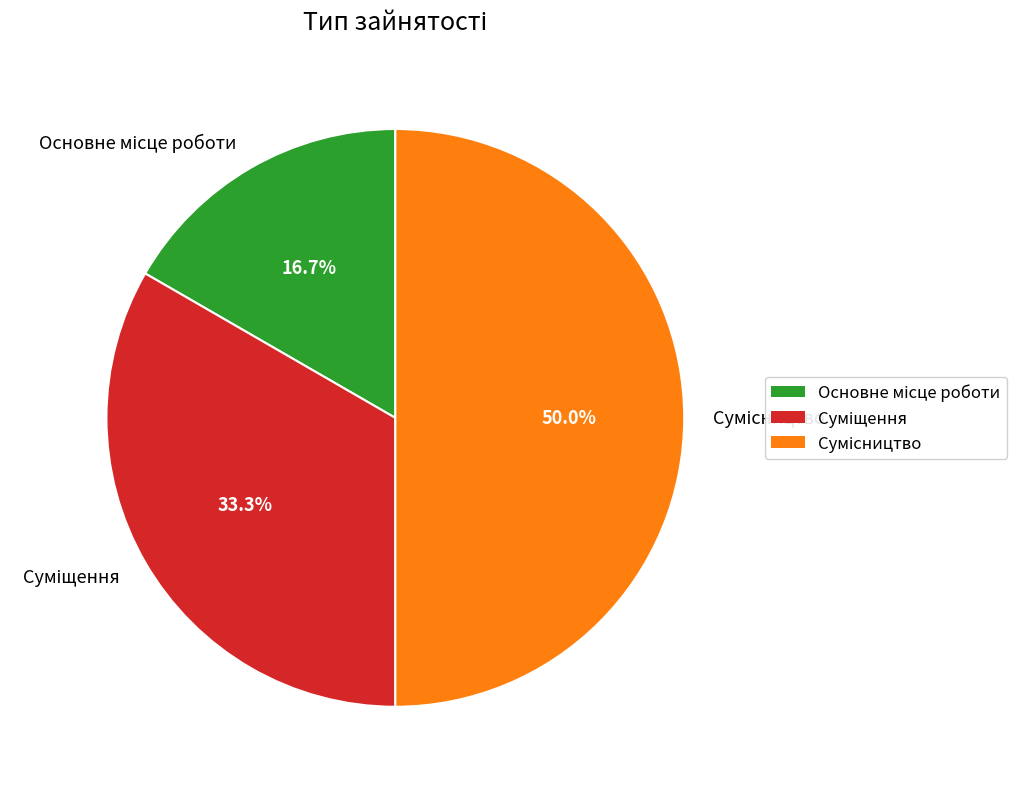

Is there any slice that represents more than half of the pie?

No